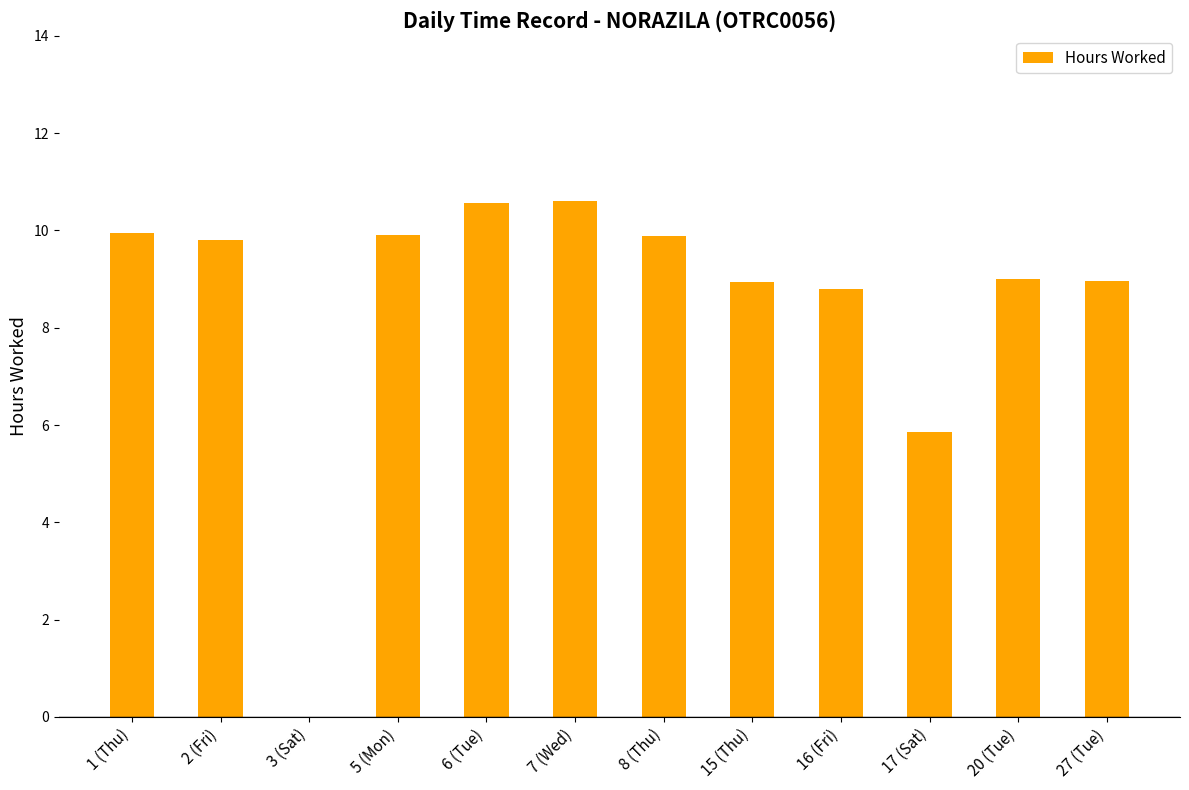

Between 1 (Thu) and 6 (Tue), which is larger?

6 (Tue)